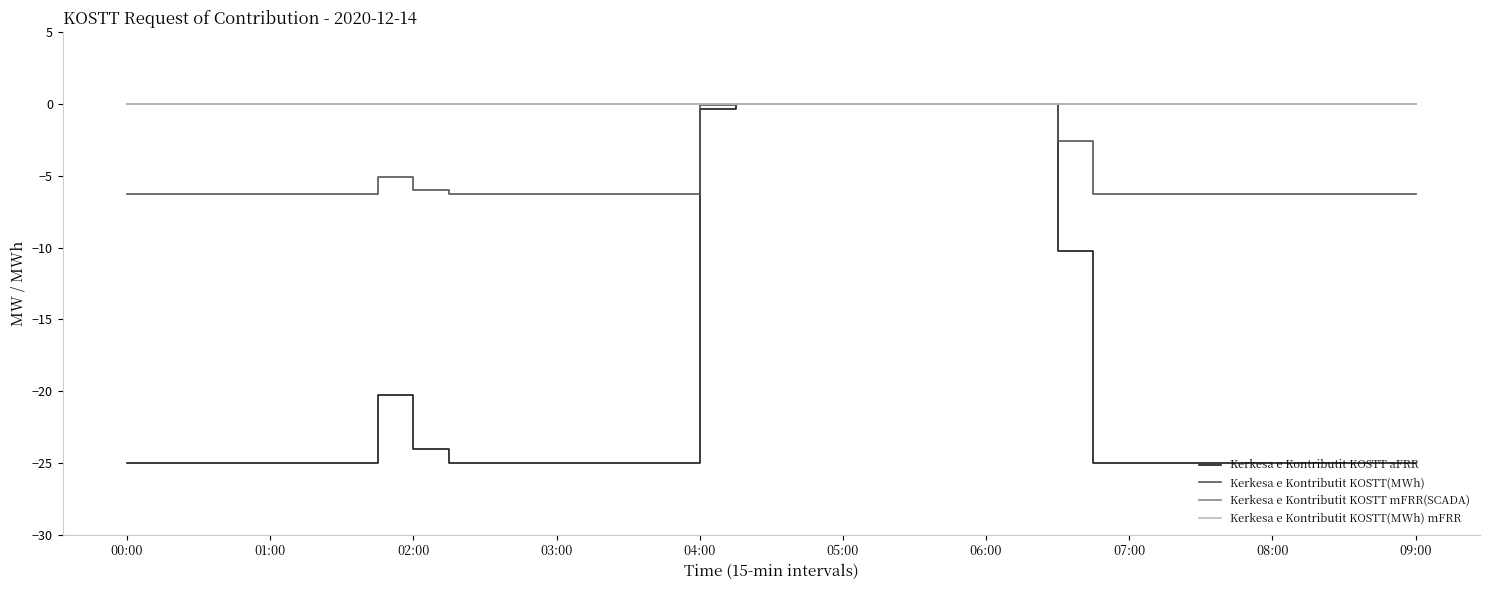

Does the chart display data point markers on the line(s)?

No